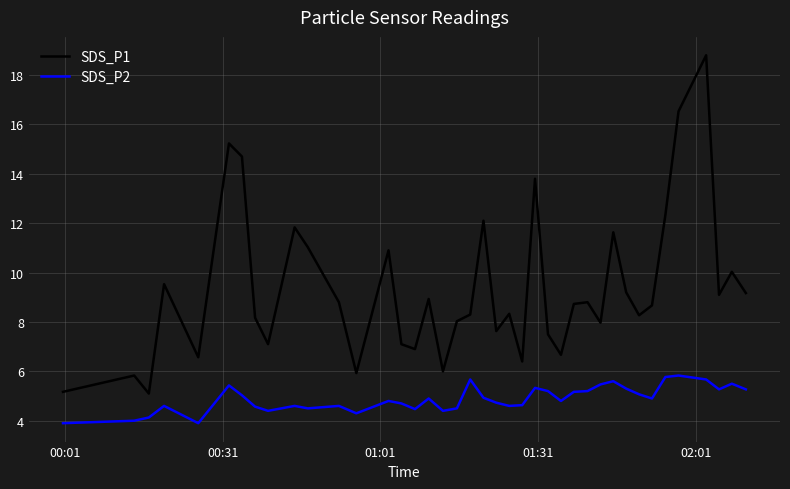

What is the difference between the second highest and second lowest values in the SDS_P1 series?

11.4